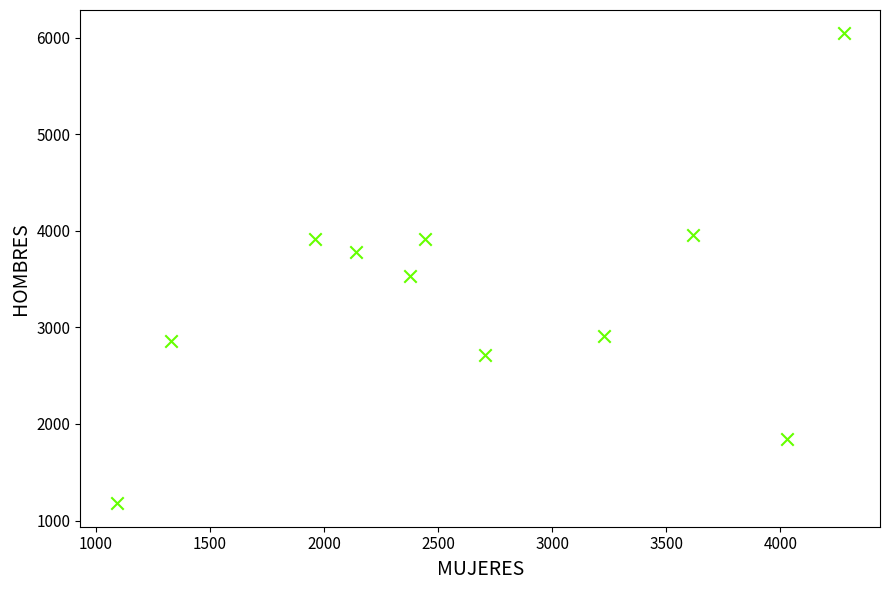

What is the average X value?

2655